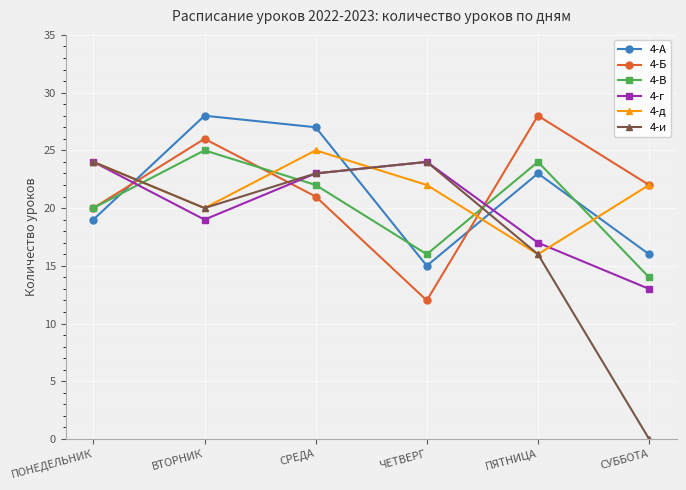

Which series has the widest spread of values?

4-и